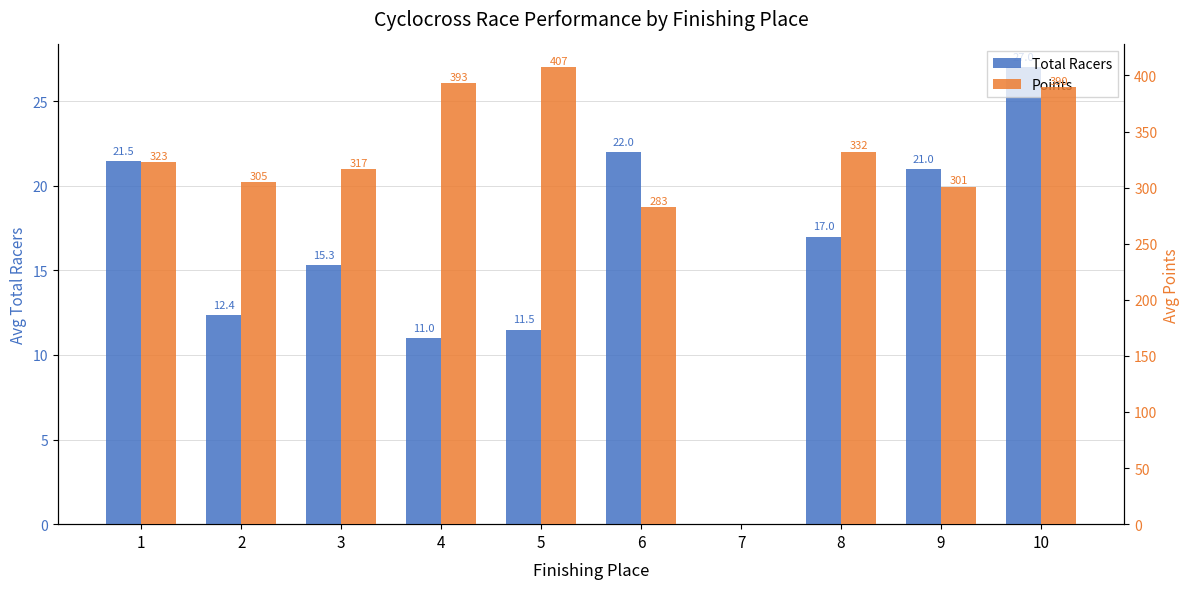

Reading left to right, transcribe all the data shown in this chart.

Total Racers: 21.5	12.4	15.3	11.0	11.5	22.0	0.0	17.0	21.0	27.0
Points: 322.7	305.1	316.7	393.0	407.2	282.8	0.0	332.1	301.0	389.8